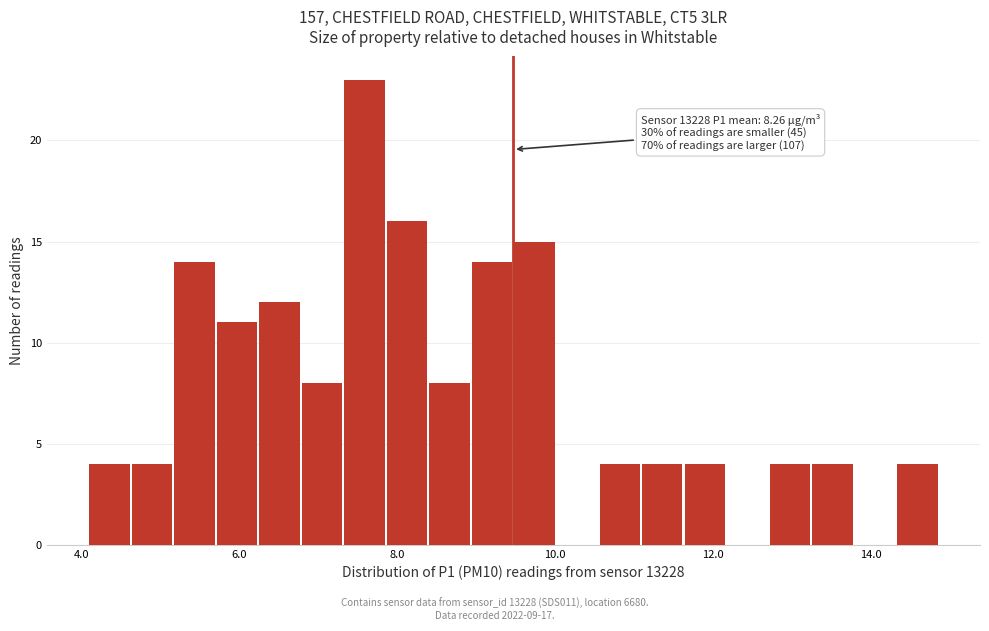

Read against the x-axis, roughly where is the centre of the tallest bar?

7.6